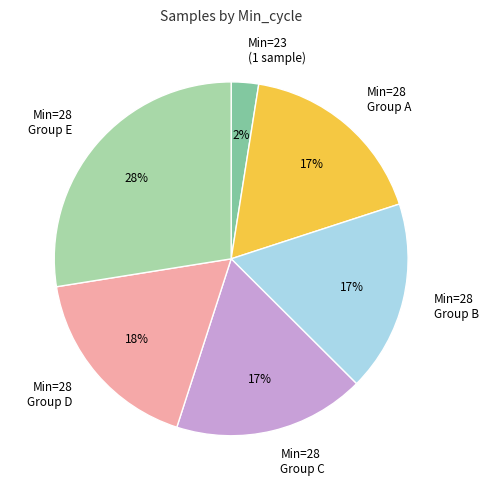

Which category has the smallest portion of the pie?

Min=23 (1 sample)